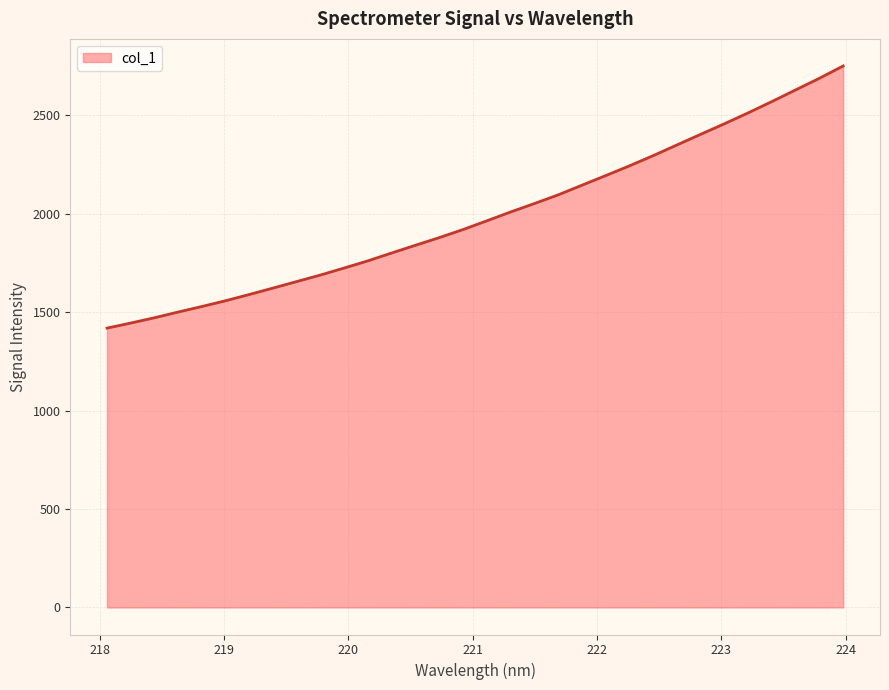

What is the difference between the maximum and minimum values?

1331.9